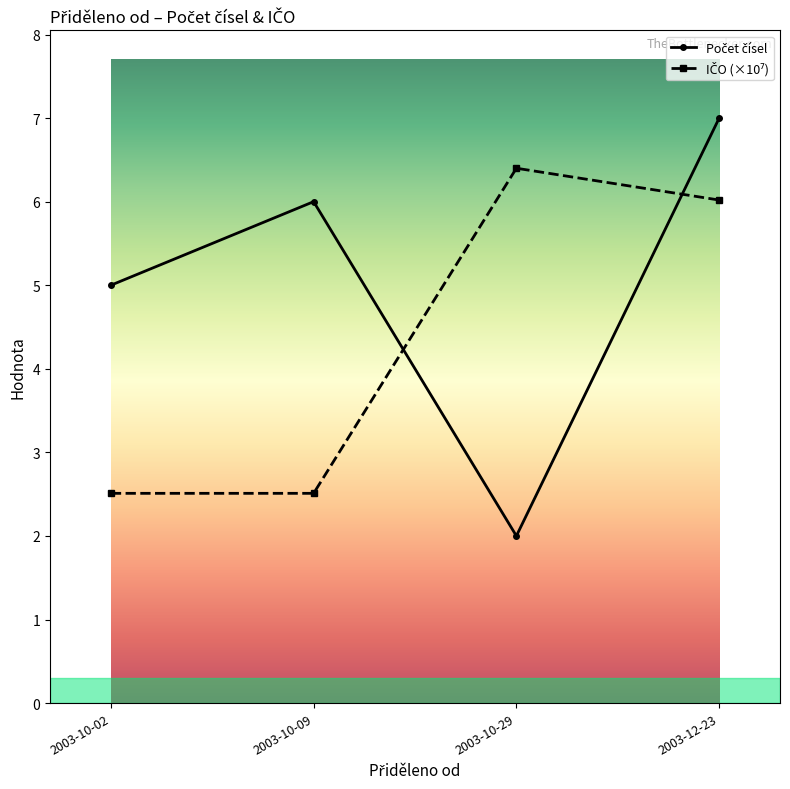

What is the label of the 3rd point from the right?

2003-10-09